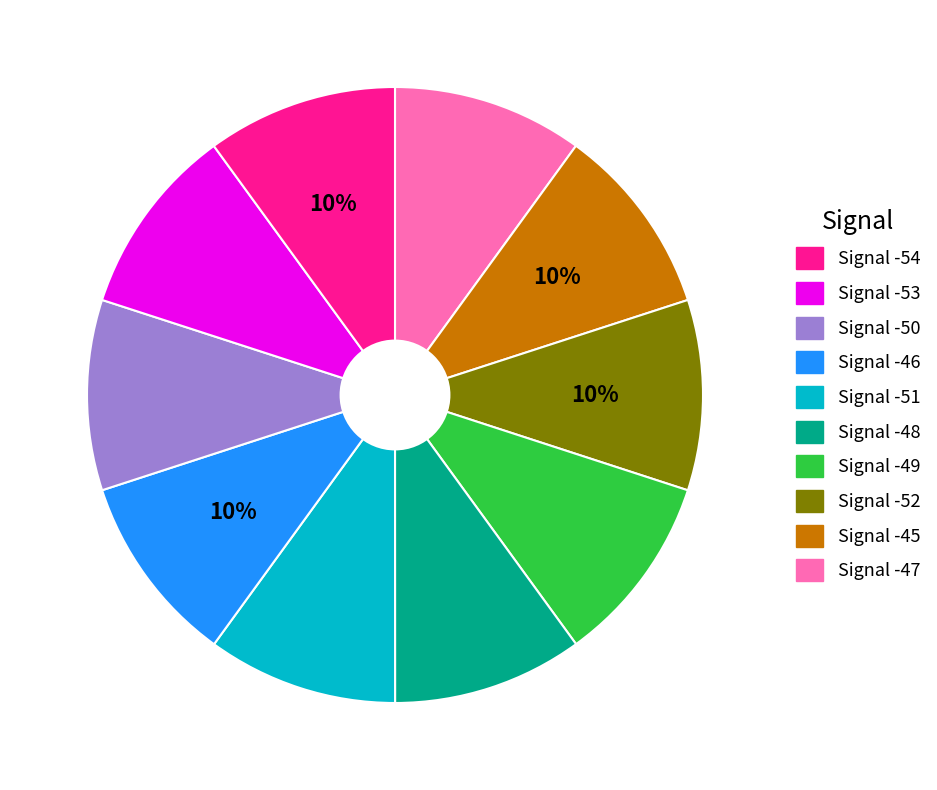

Is there a majority slice in this chart?

No